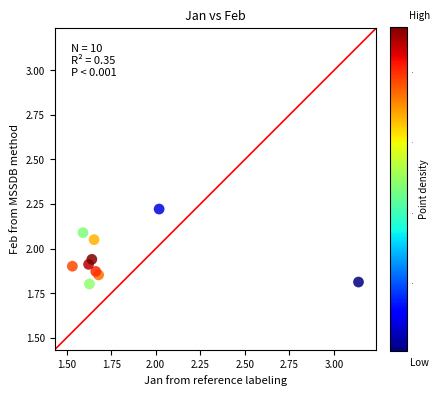

What is the range of X values (max minus min)?

1.6